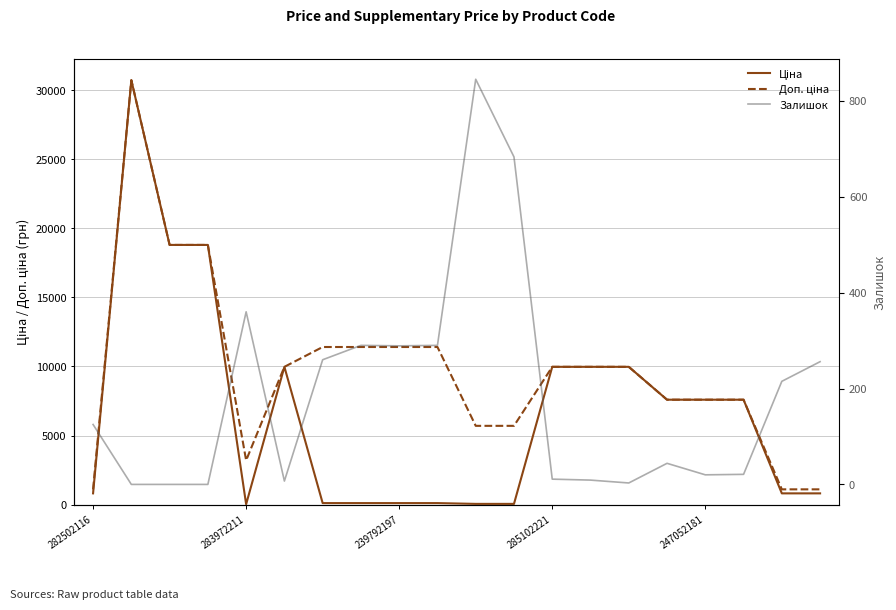

The Доп. ціна series shows 8716.0 at 10. True or false?

False